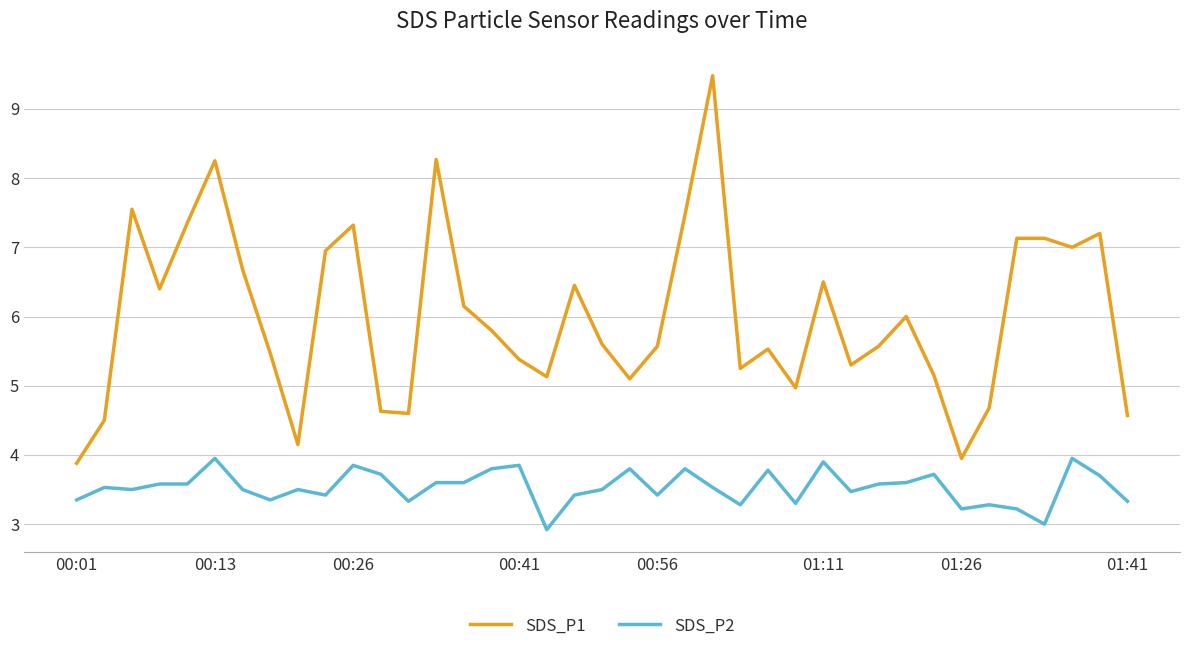

True or false: SDS_P2 and SDS_P1 cross at least once.

False